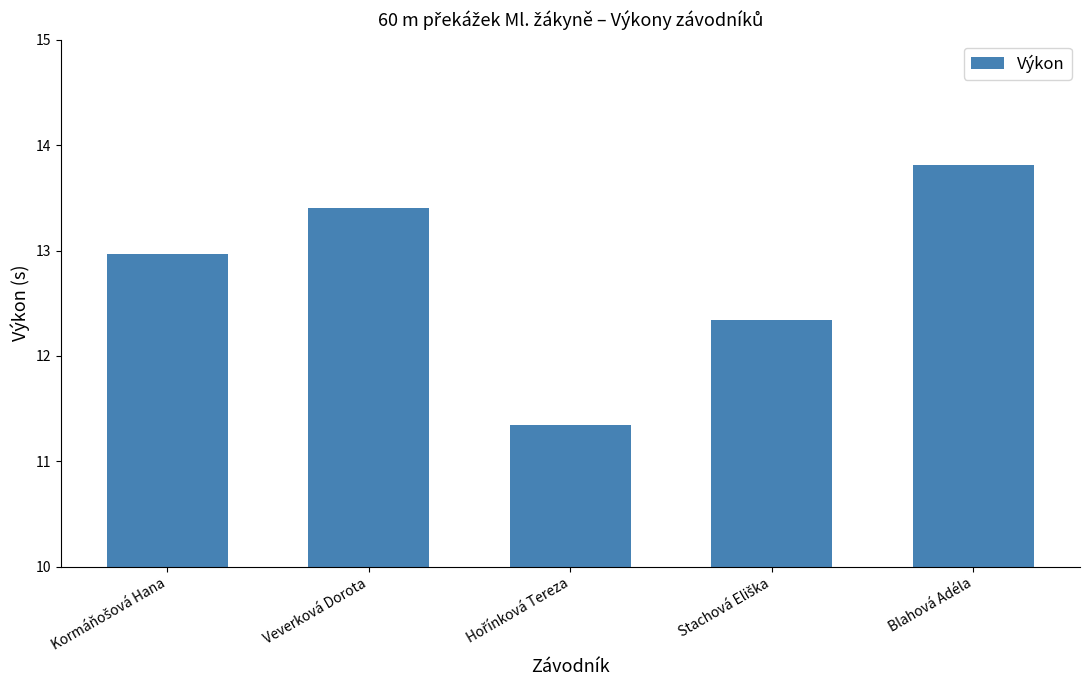

Is it true that the value at Veverková Dorota is 5.9?

False